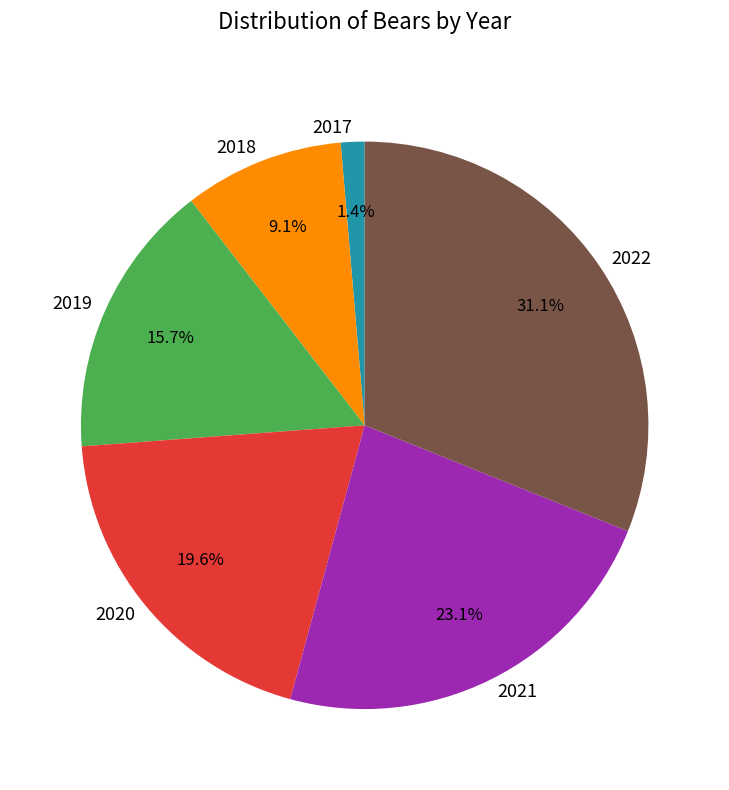

Which category has the smallest portion of the pie?

2017